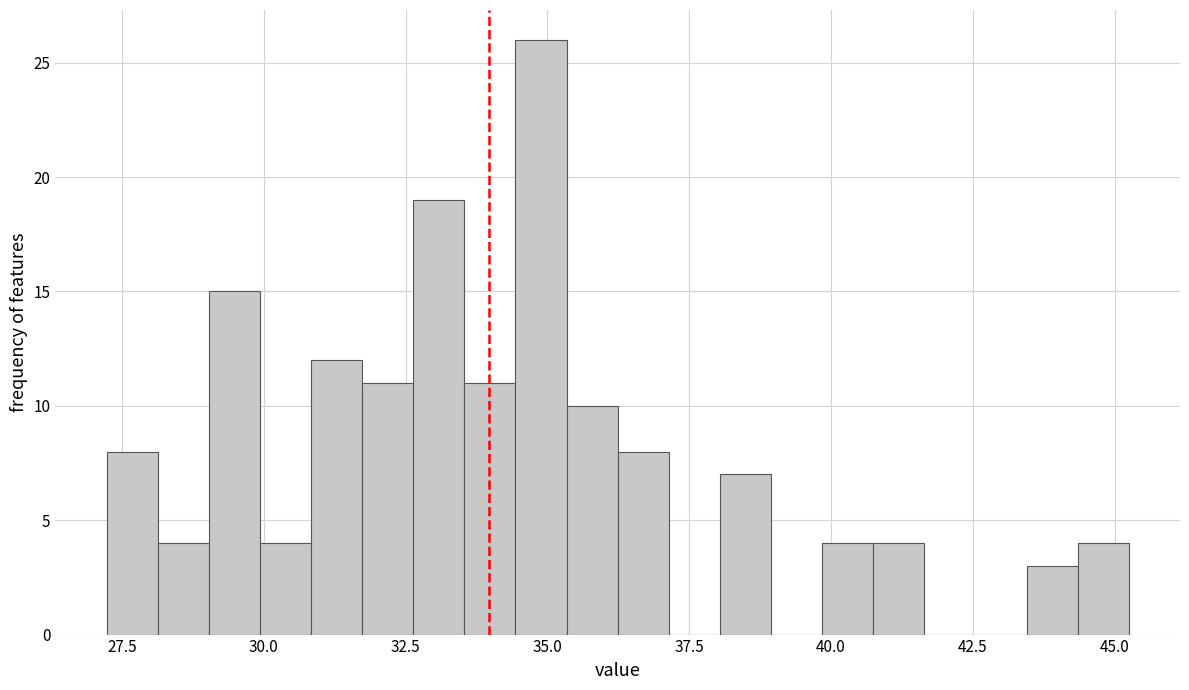

Read against the x-axis, roughly where is the centre of the tallest bar?

35.0